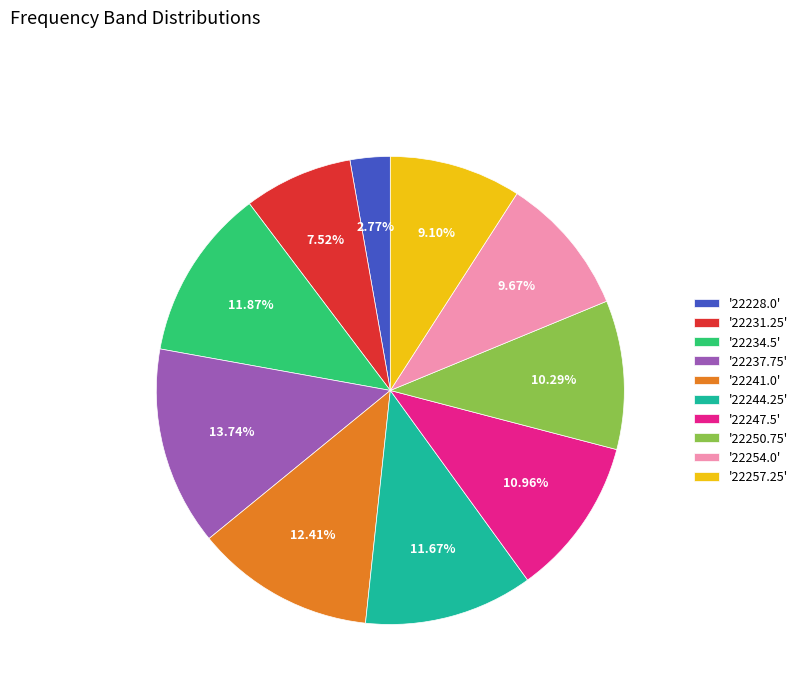

Is there any slice that represents more than half of the pie?

No